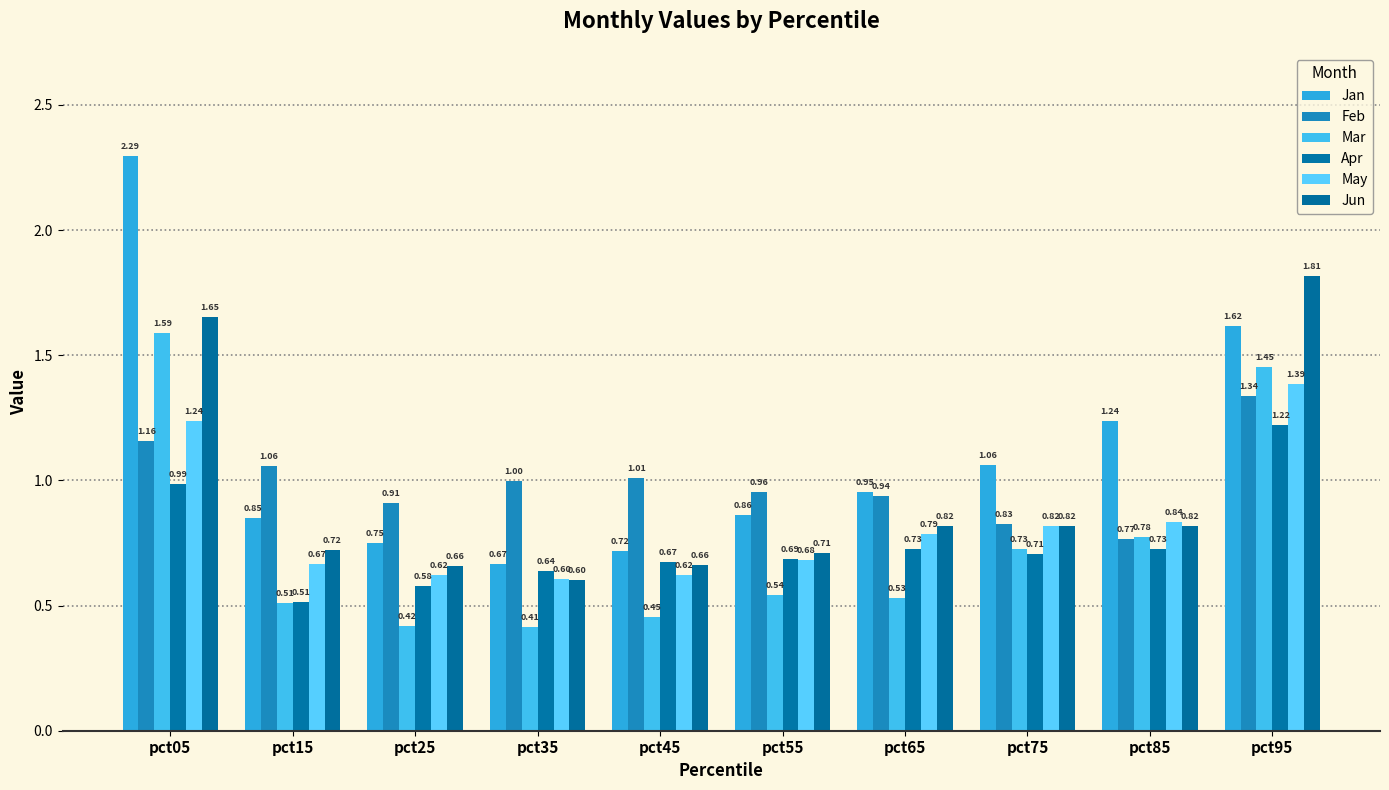

What are all the series names shown in the legend?

Jan, Feb, Mar, Apr, May, Jun